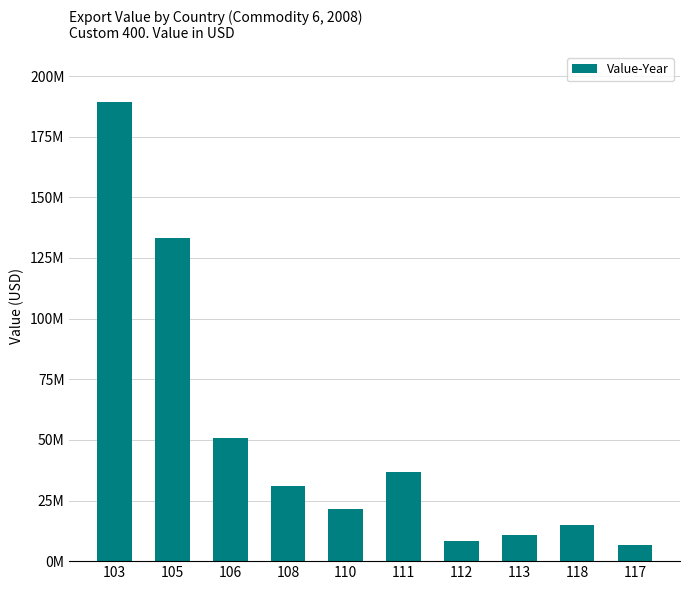

What is the difference between the values at 106 and 110?

29495014